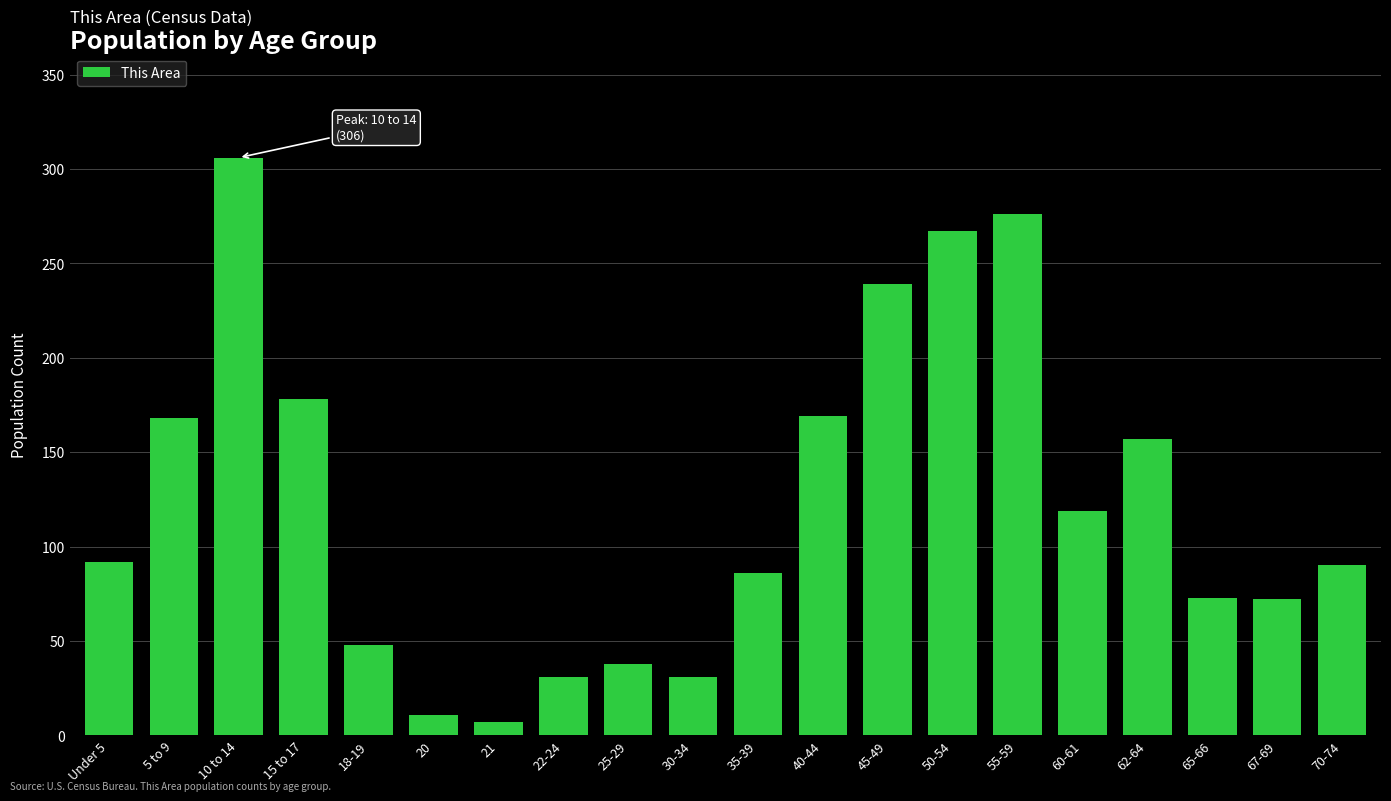

What is the average value?

123